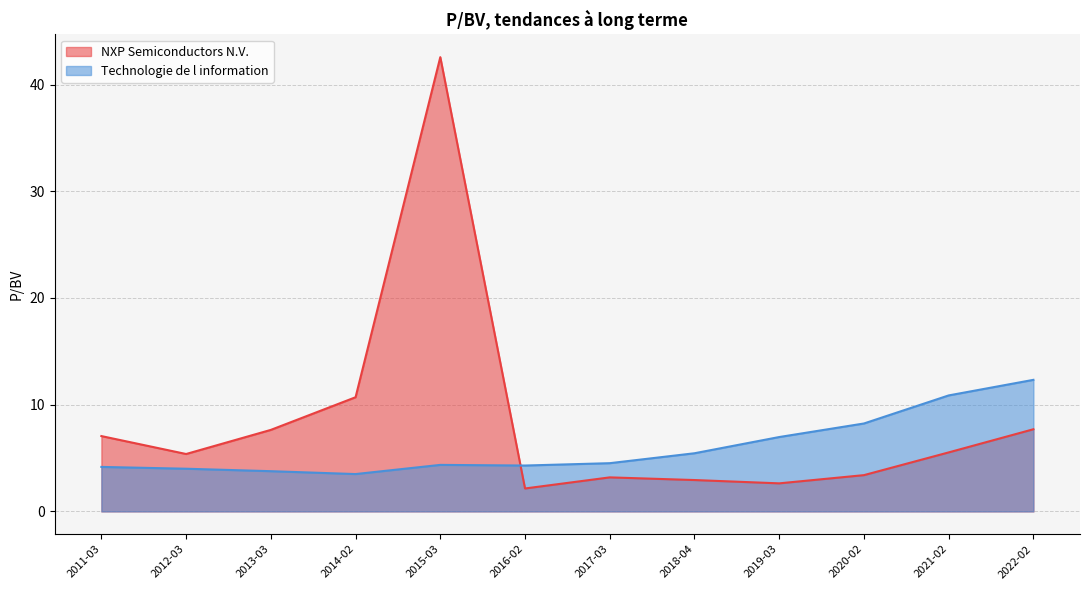

Is it true that NXP Semiconductors N.V. equals 2.6 at 2019-03-01?

True